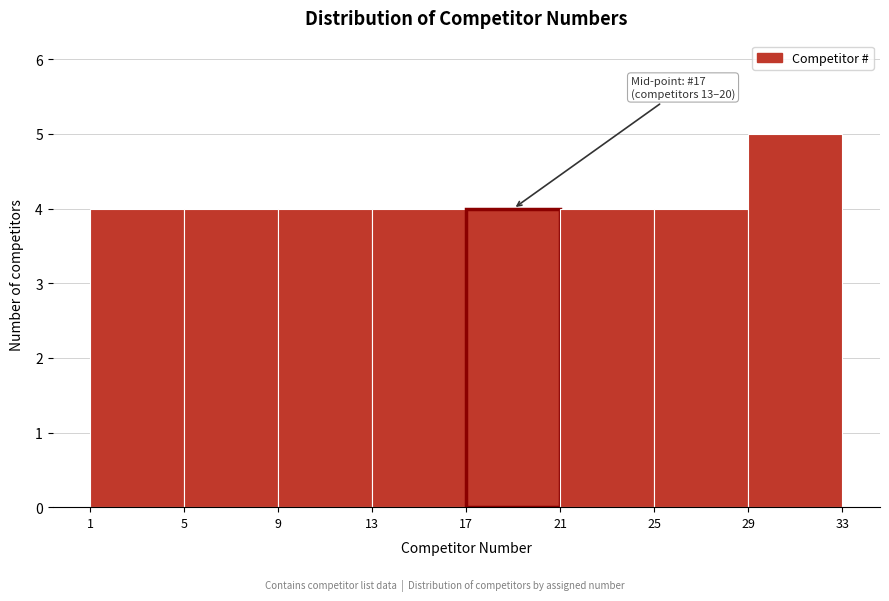

Over which range of the x-axis is the bar tallest?

29 to 33